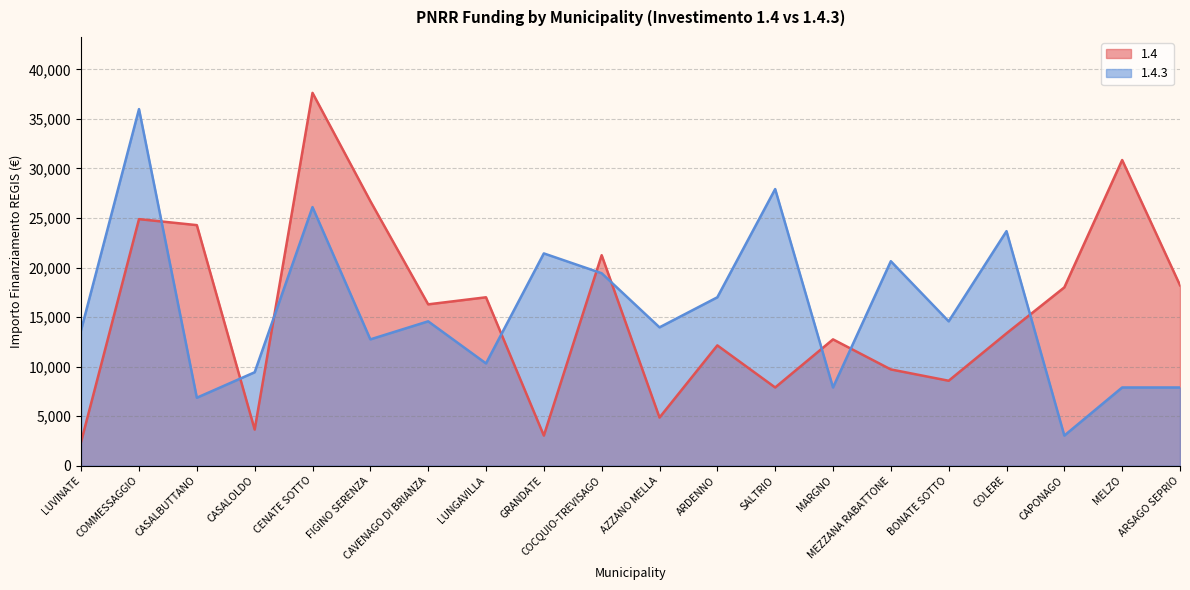

What is the sum of all 1.4 values?

313467